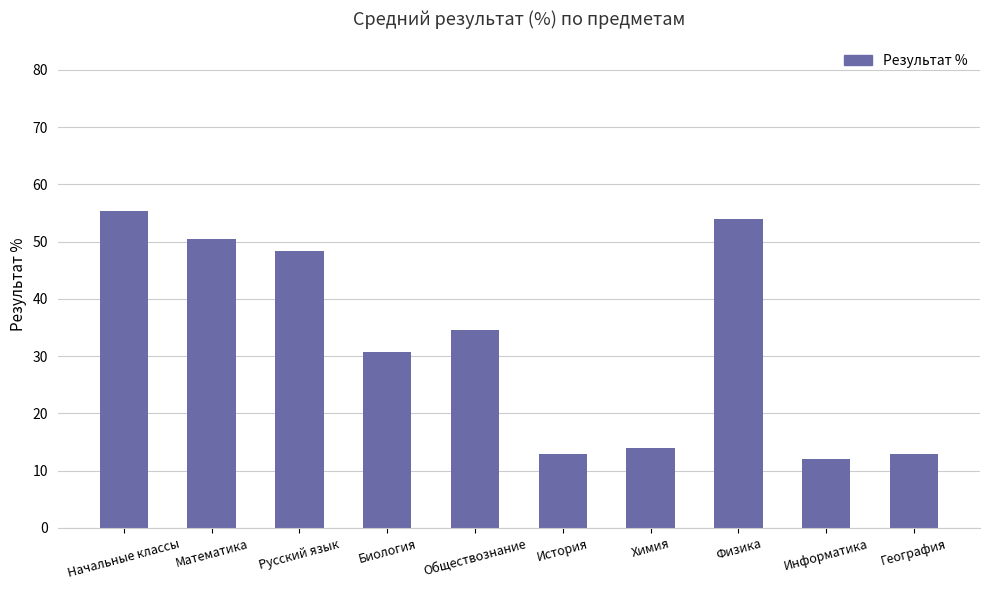

Are the bars horizontal?

No